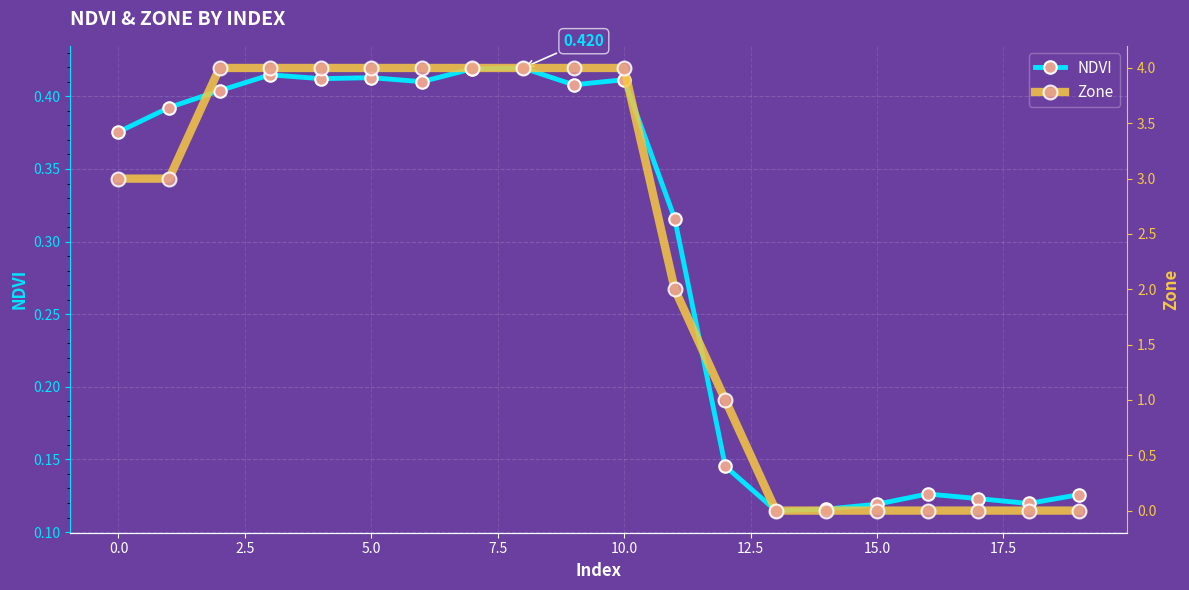

List the series in order of their overall mean, highest first.

Zone, NDVI